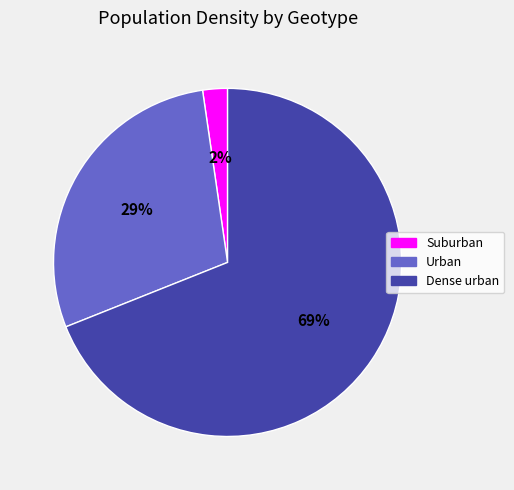

Which category accounts for the majority?

Dense urban